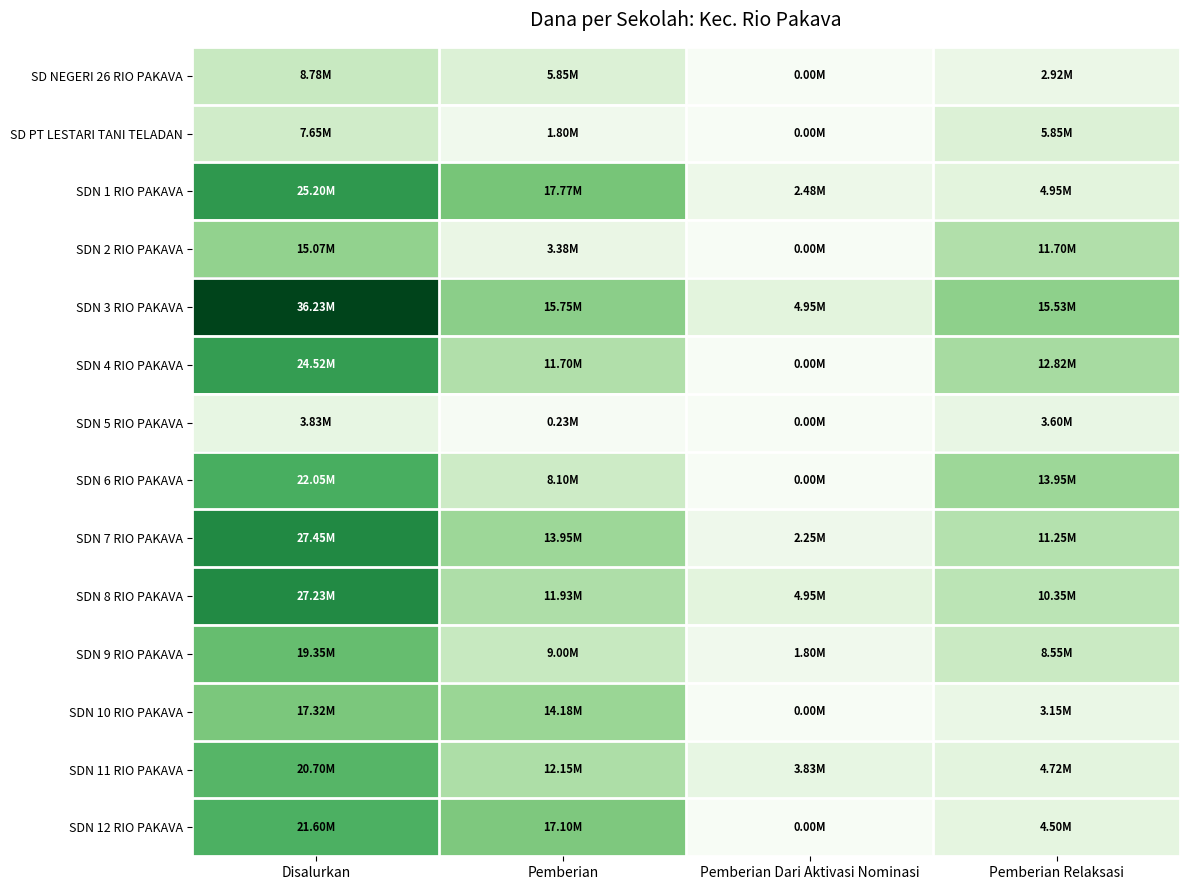

Which series has the widest spread of values?

SDN 3 RIO PAKAVA